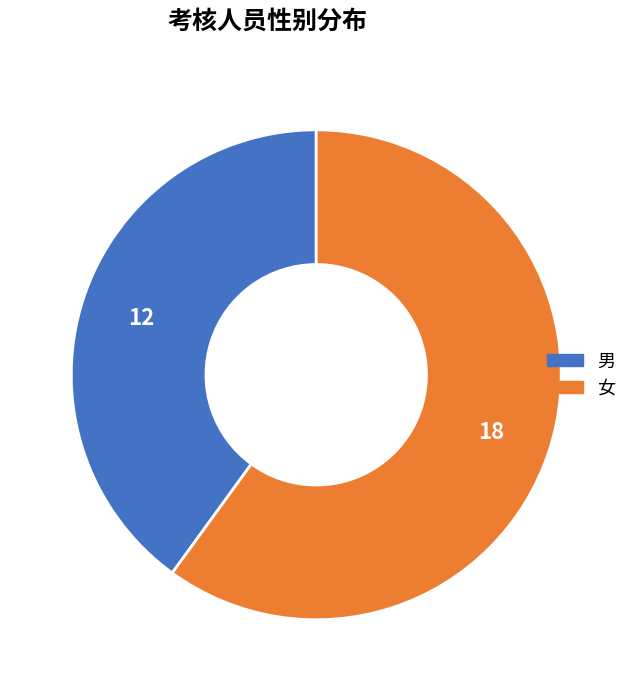

Between 女 and 男, which is larger?

女